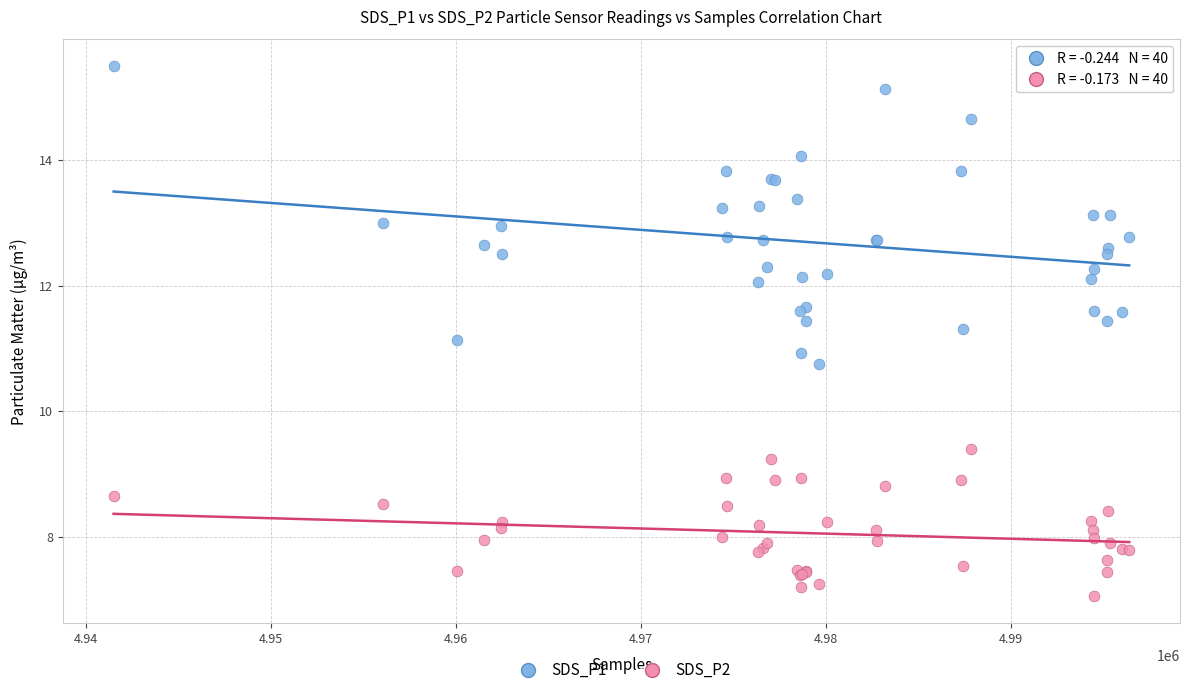

Which series reaches the minimum Y coordinate?

SDS_P2